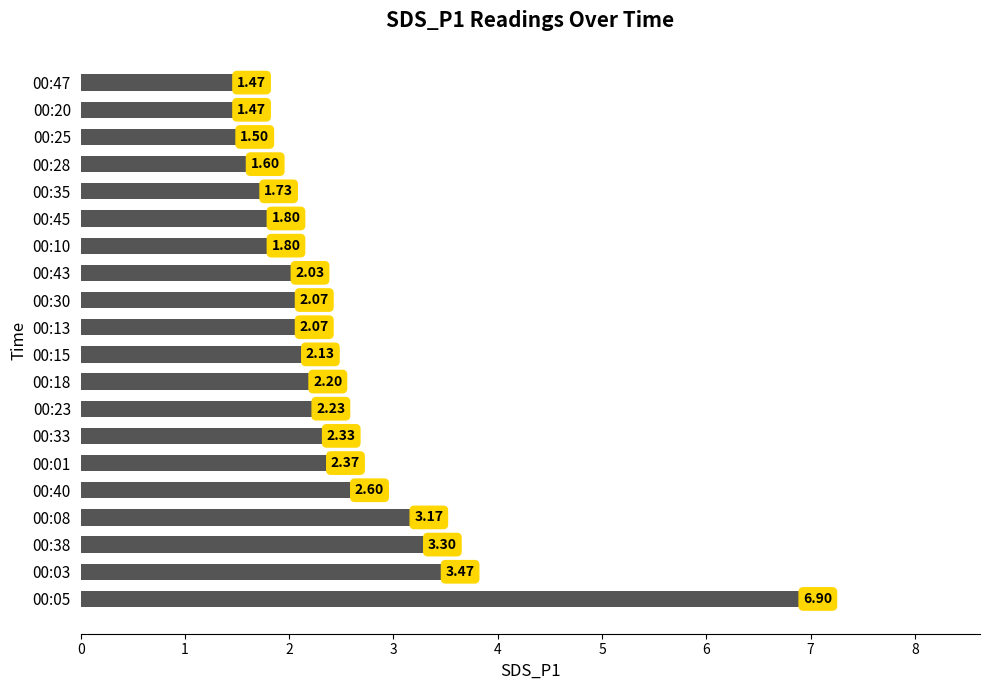

How many bars are there in total?

20